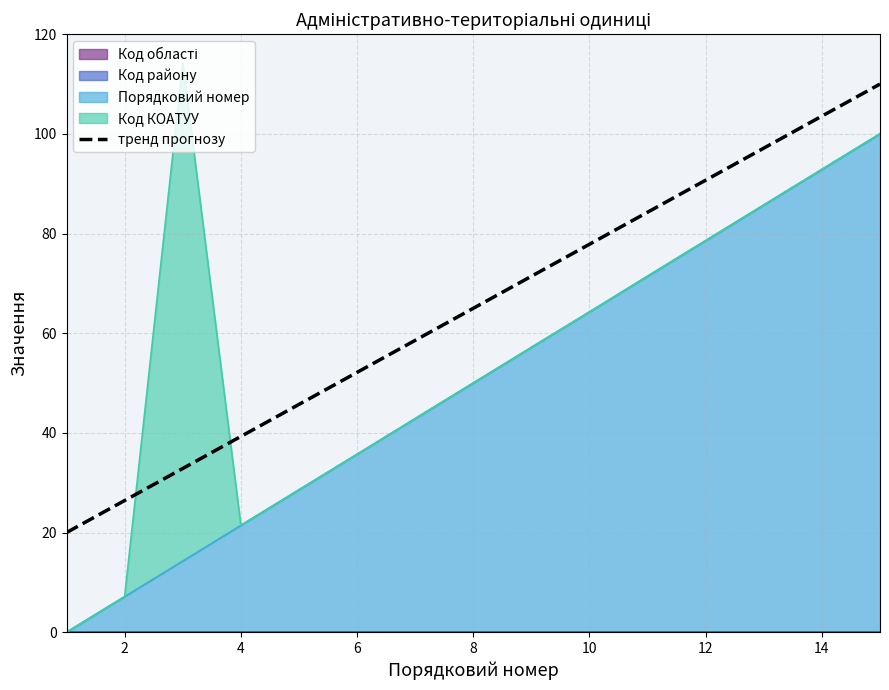

How many data points does each series have?

15